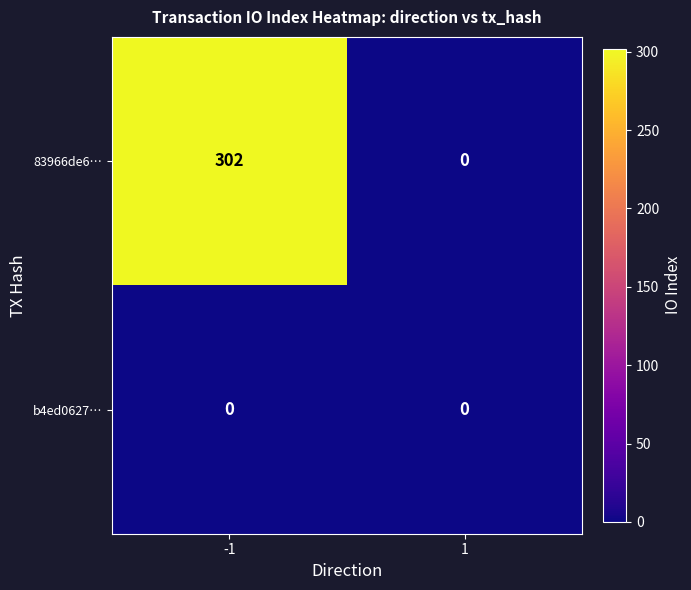

Between -1 and 1, which series saw the biggest shift?

83966de6…